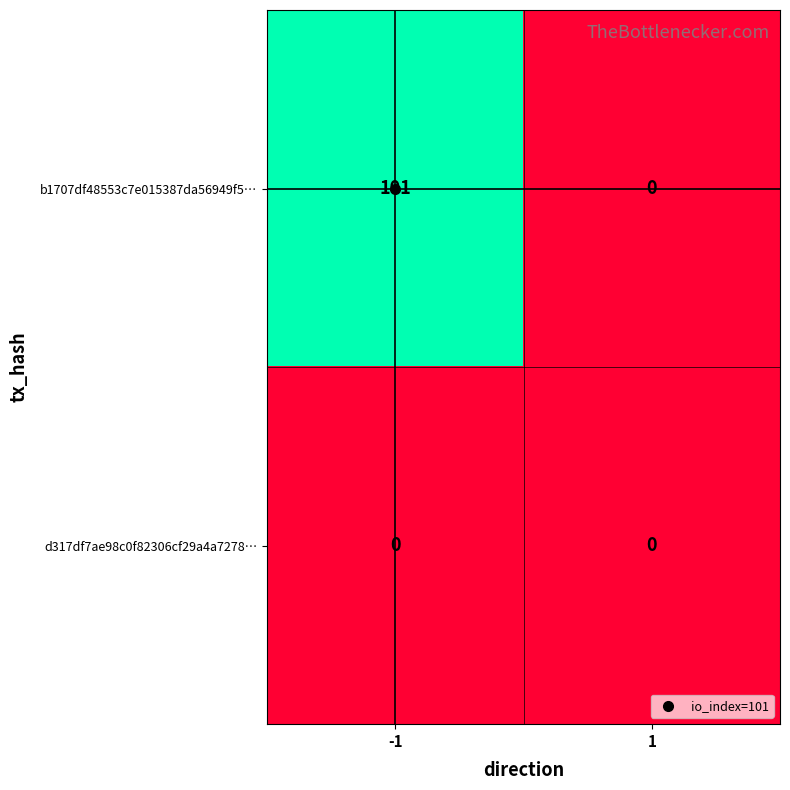

What is the greatest value displayed?

101